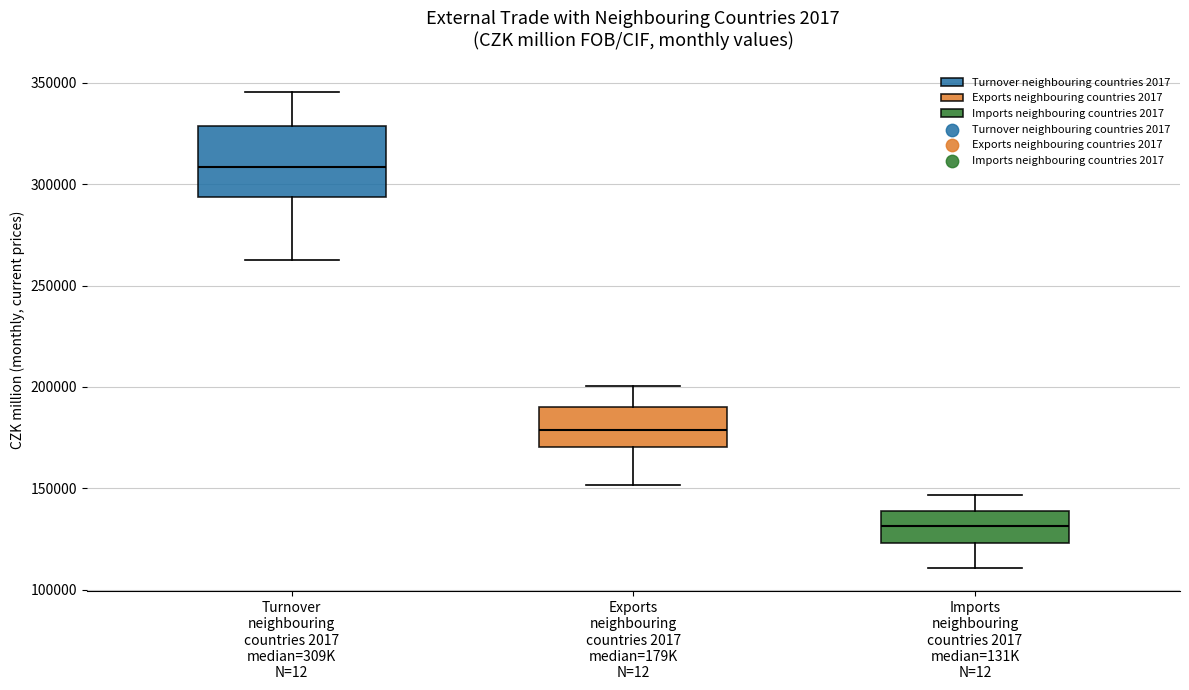

Comparing the boxes themselves (not the whiskers), which one is the tallest?

Turnover neighbouring countries 2017 median=309K N=12